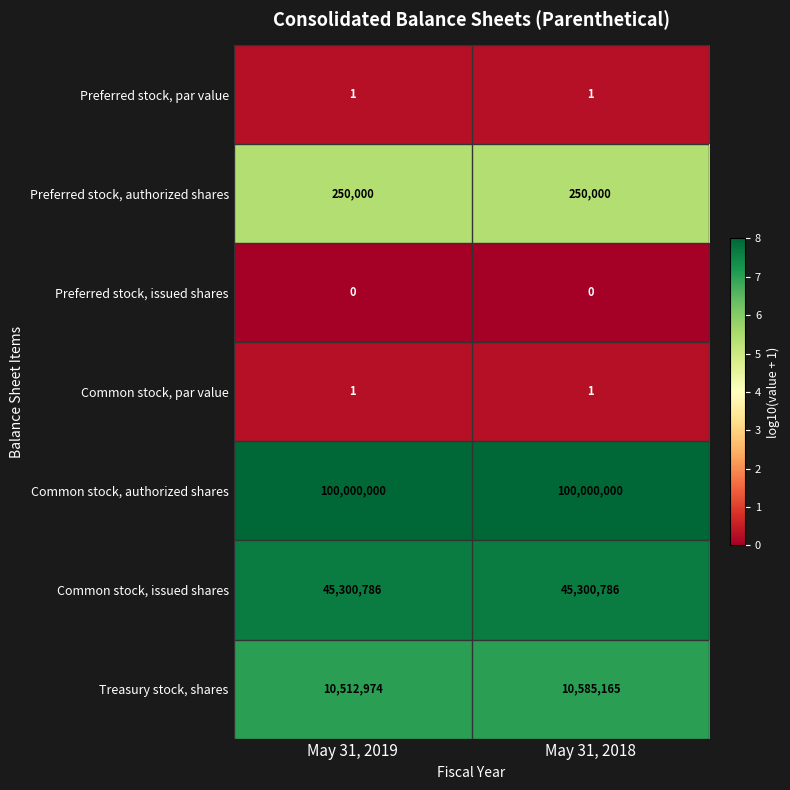

What is the lowest value of the Preferred stock, authorized shares series?

250000